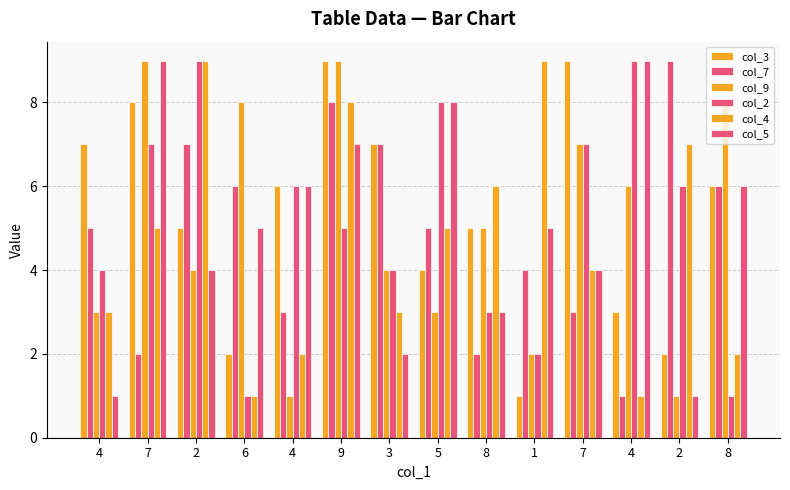

How many values in the col_9 series are below 5?

7